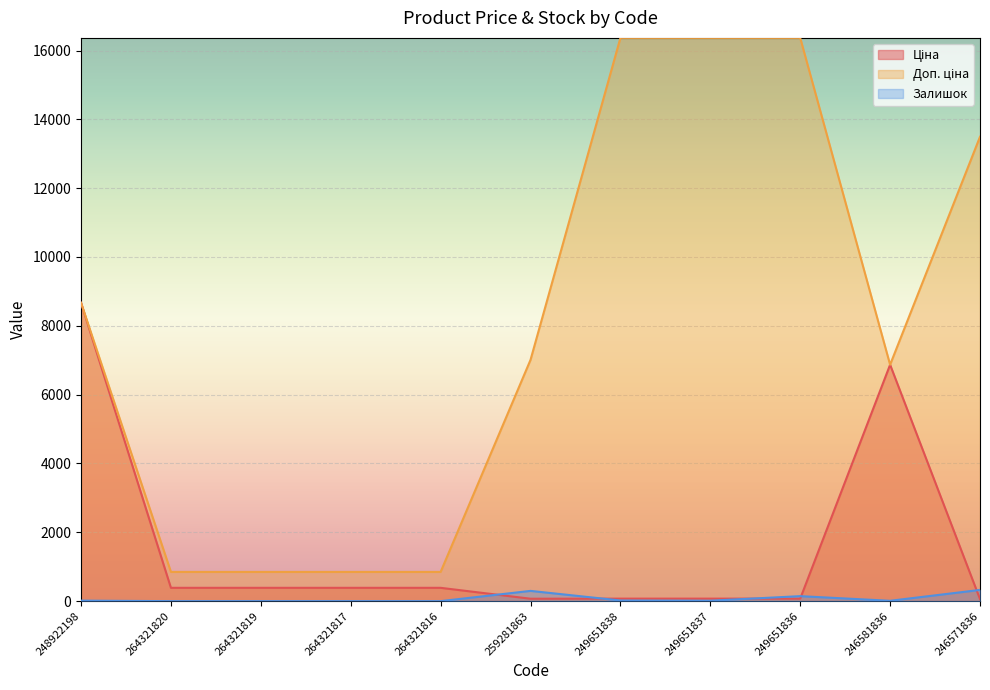

At 248922198, list the series in order from smallest to largest.

Залишок, Ціна, Доп. ціна